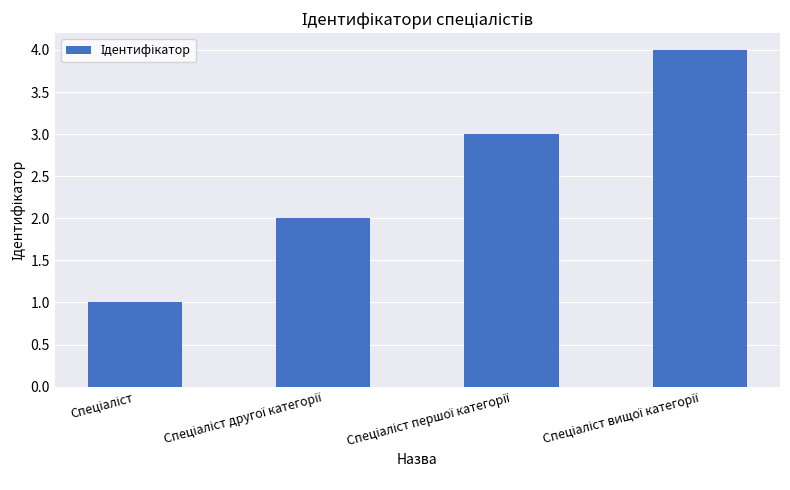

What is the difference between the maximum and minimum values?

3